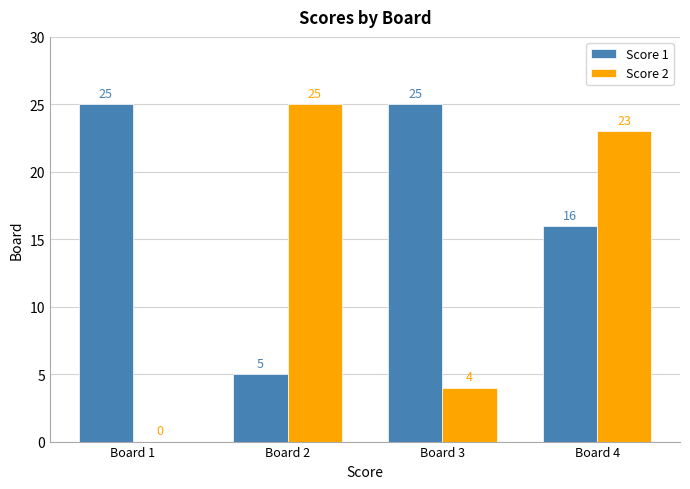

What is the average value of the Score 2 series?

13